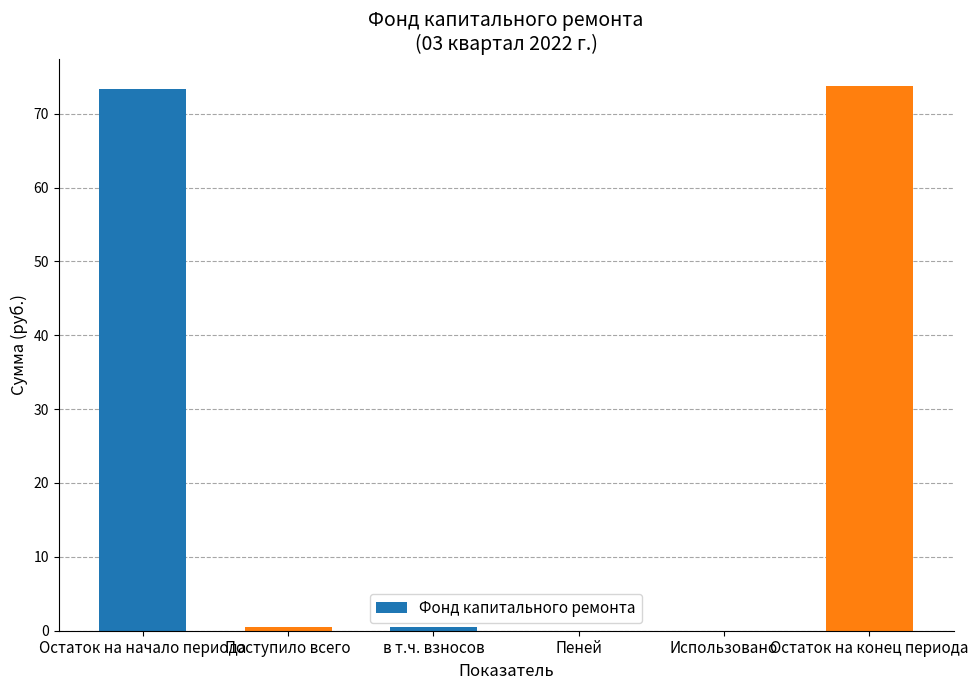

What is the sum of all values?

147.9